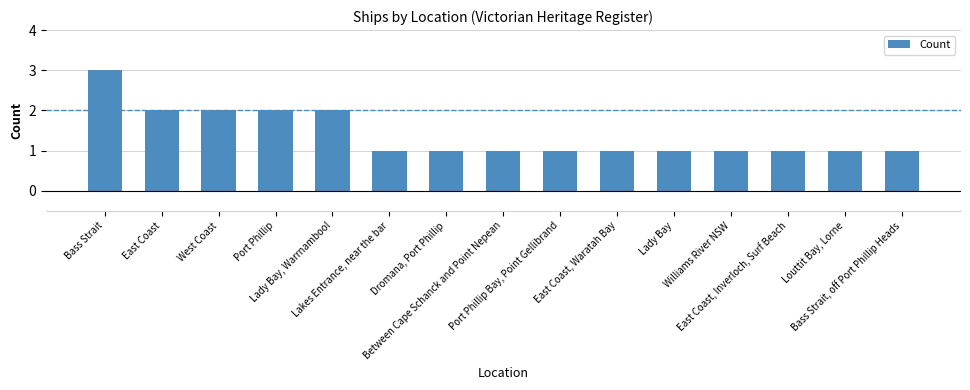

Count the number of data series in this chart.

1